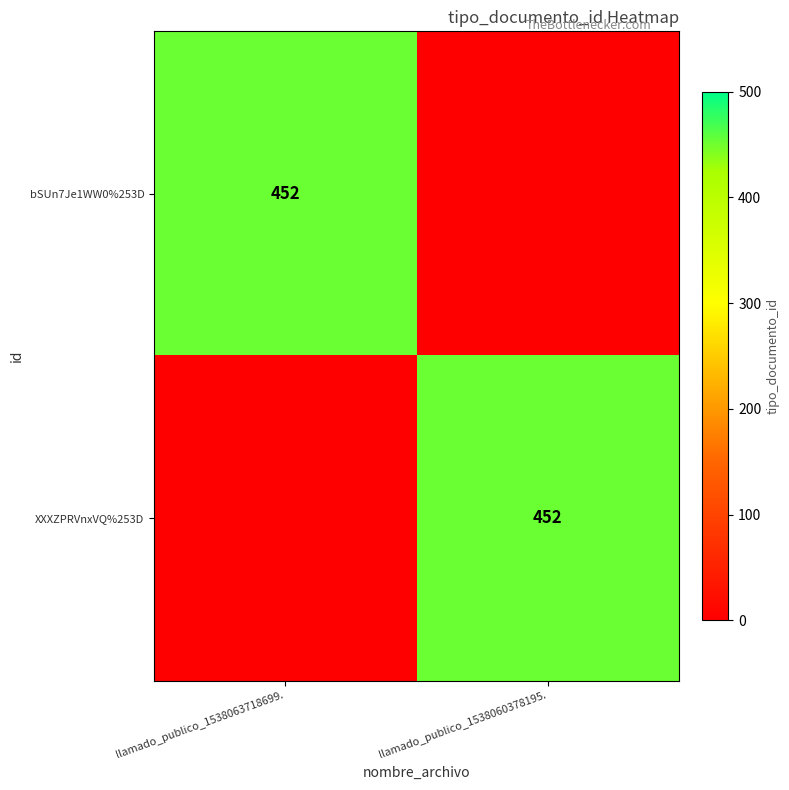

True or false: XXXZPRVnxVQ%253D has a value of 718 at llamado_publico_1538060378195..

False